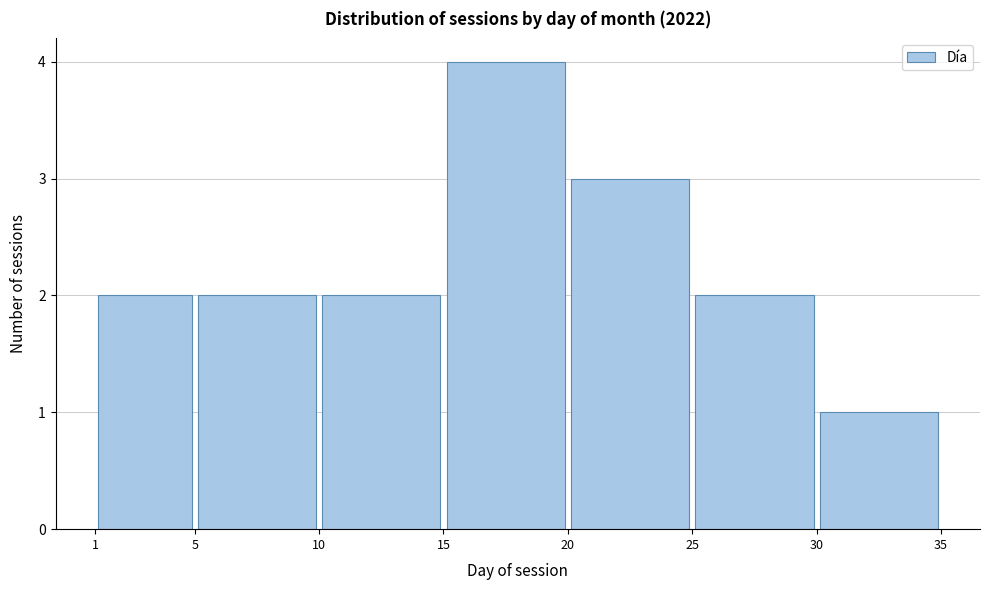

What is the height of the bar covering 25 to 30 on the x-axis? The values are not printed on the chart, so give them approximately, as read against the axis.

2